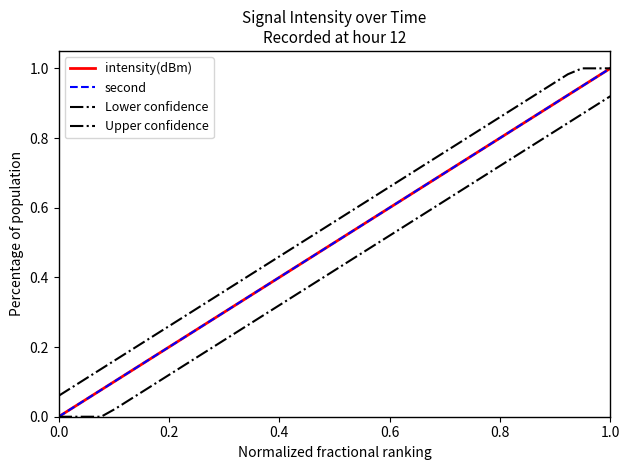

What is the difference between the maximum and minimum values in the intensity(dBm) series?

1.0